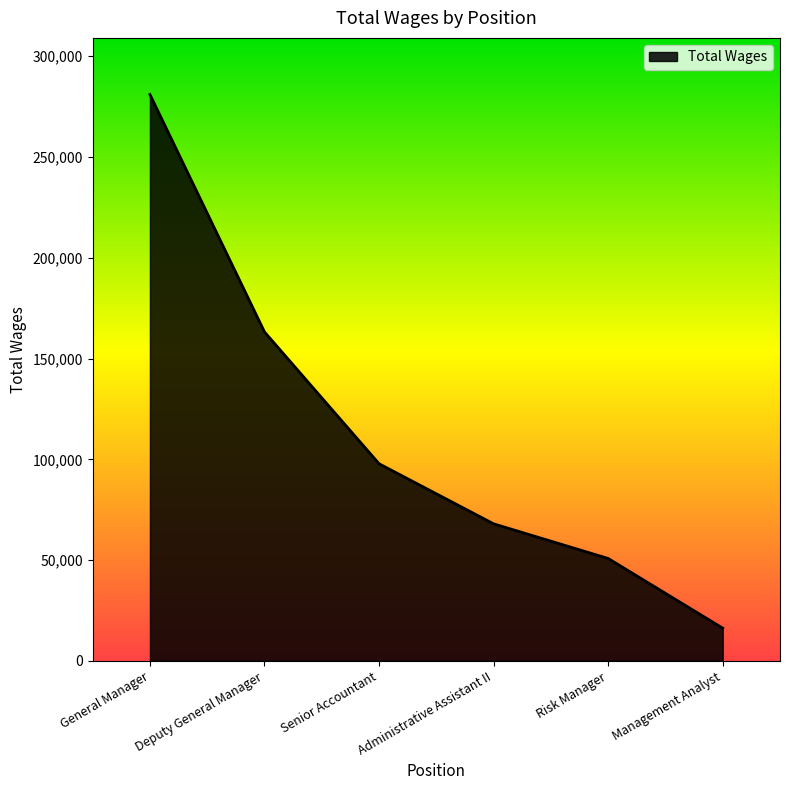

Reading right to left, transcribe all the data shown in this chart.

16213	50800	67990	97799	163212	281030